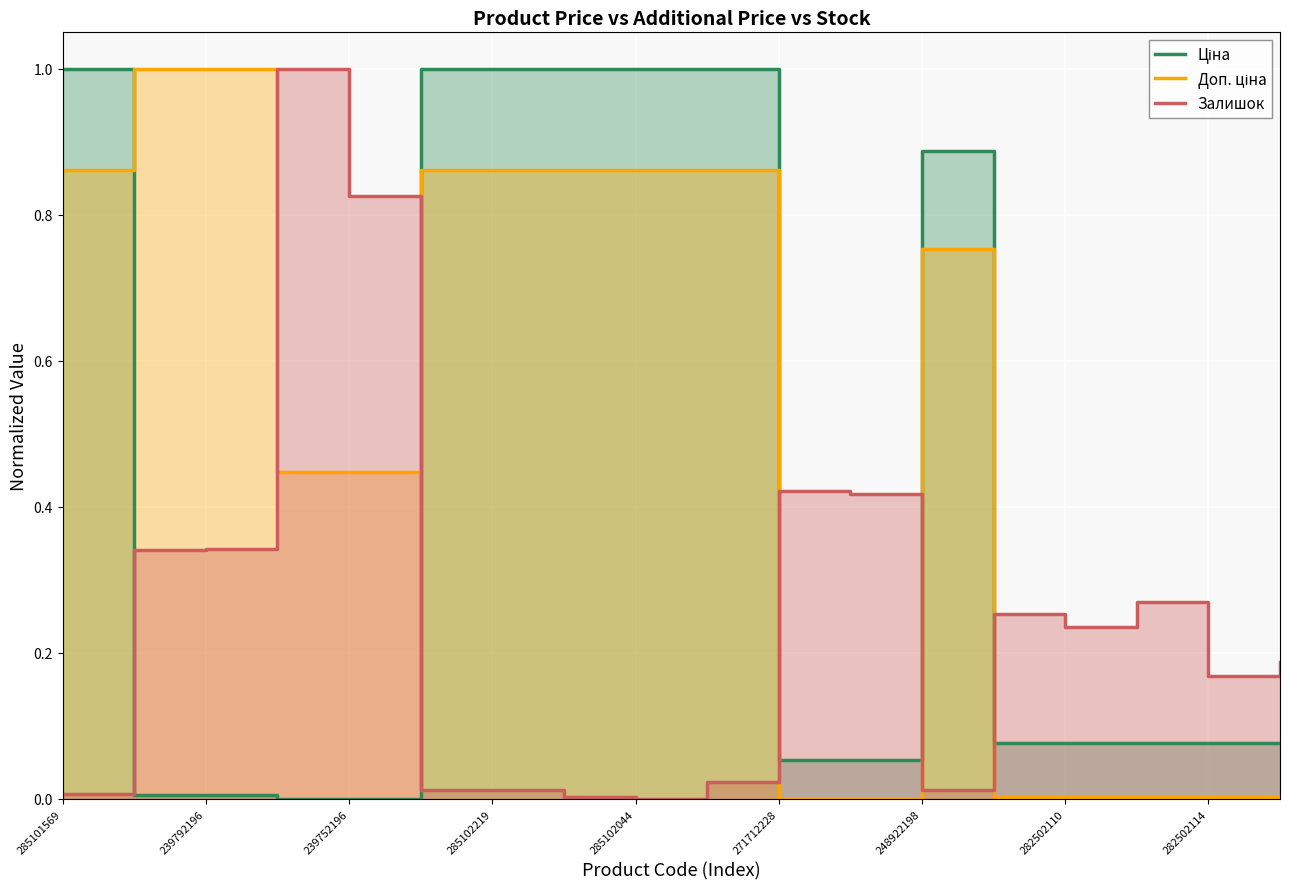

Which category has the highest value across all series?

285101569